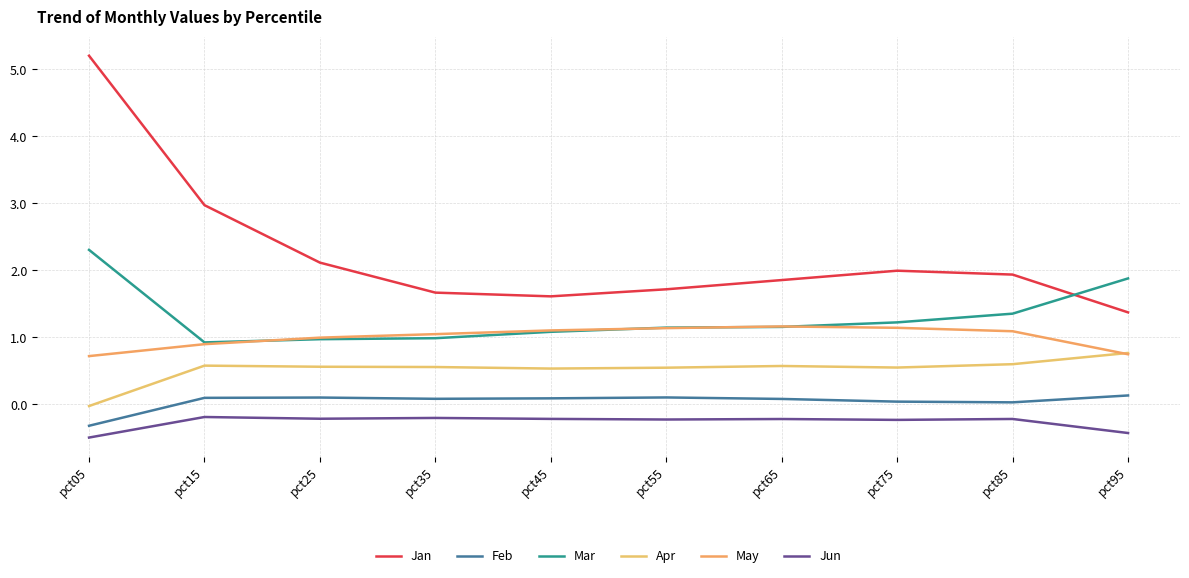

Count the number of categories in the chart.

10